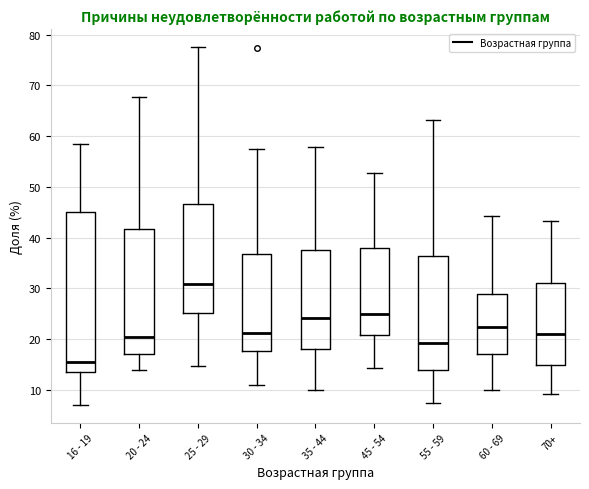

Where is the lower edge of the box for 55 - 59 on the y-axis? The values are not printed on the chart, so give them approximately, as read against the axis.

14